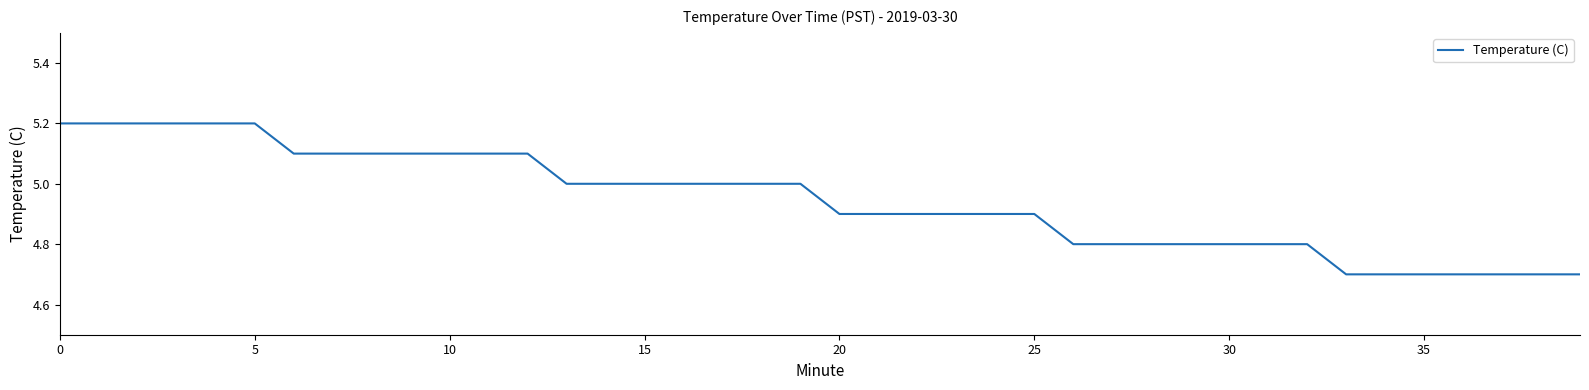

What is the difference between the maximum and minimum values?

0.5